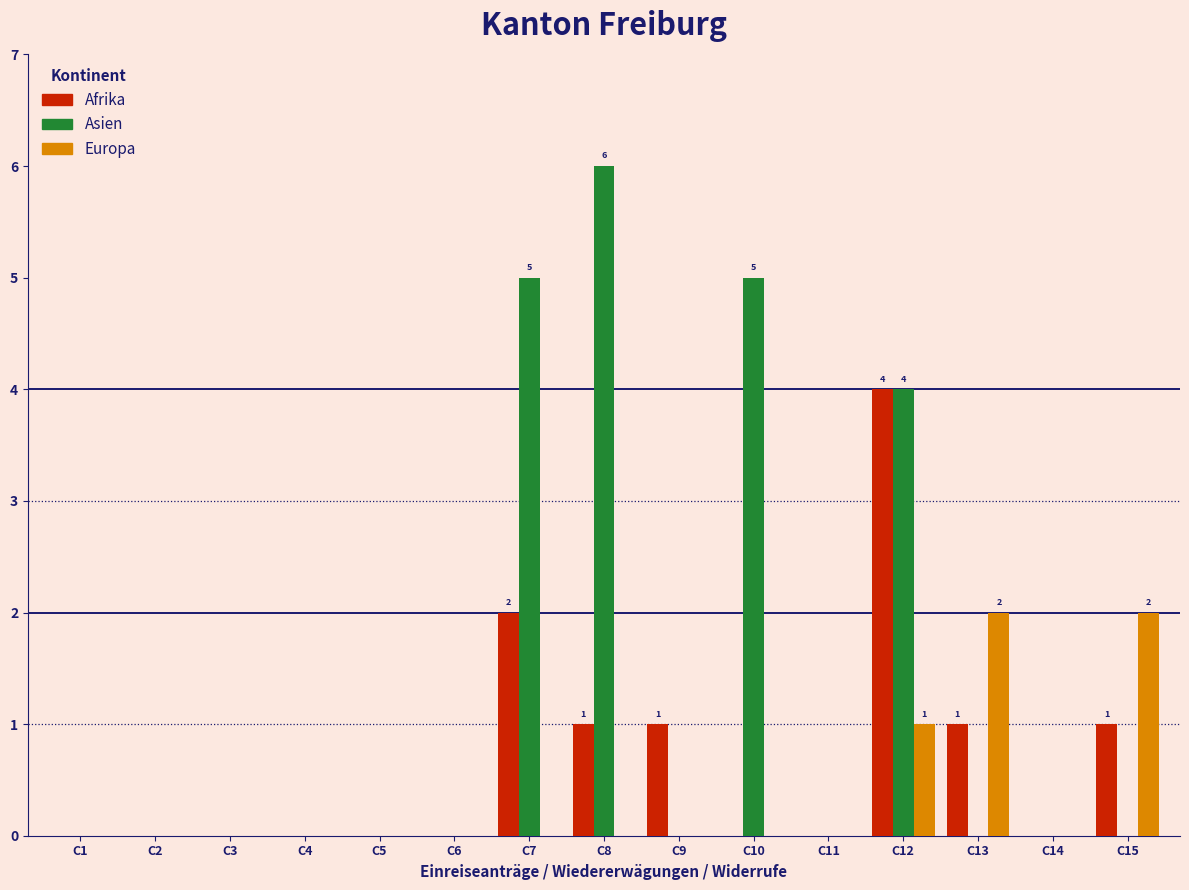

At which category does the chart reach its peak across all series?

C8